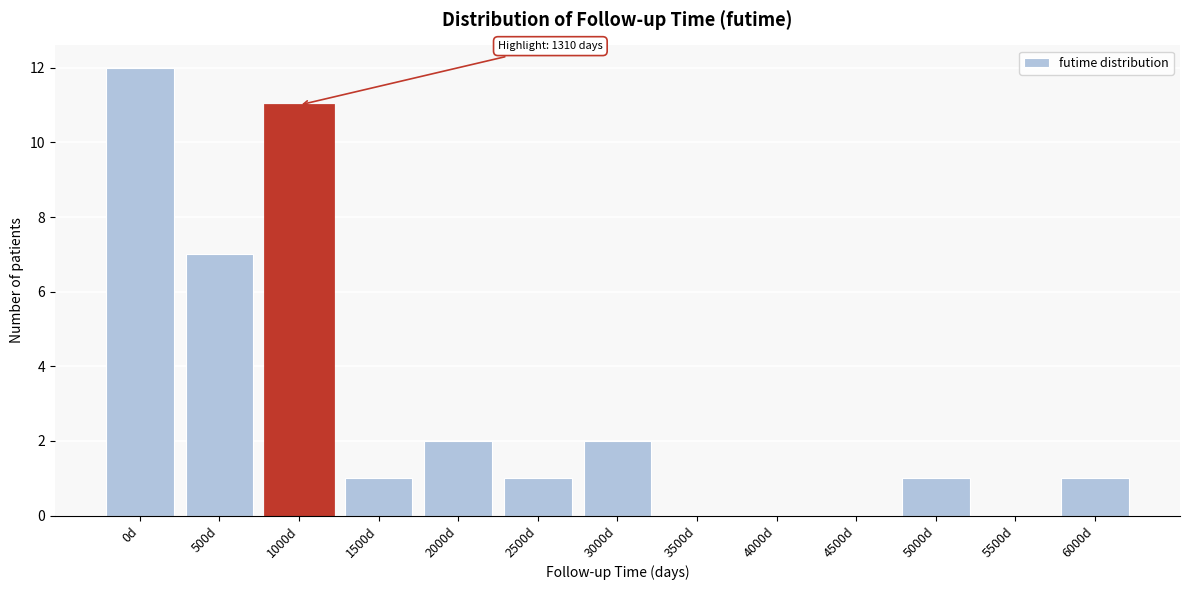

Reading right to left, list all the values displayed in this chart.

6000d=1	5500d=0	5000d=1	4500d=0	4000d=0	3500d=0	3000d=2	2500d=1	2000d=2	1500d=1	1000d=11	500d=7	0d=12